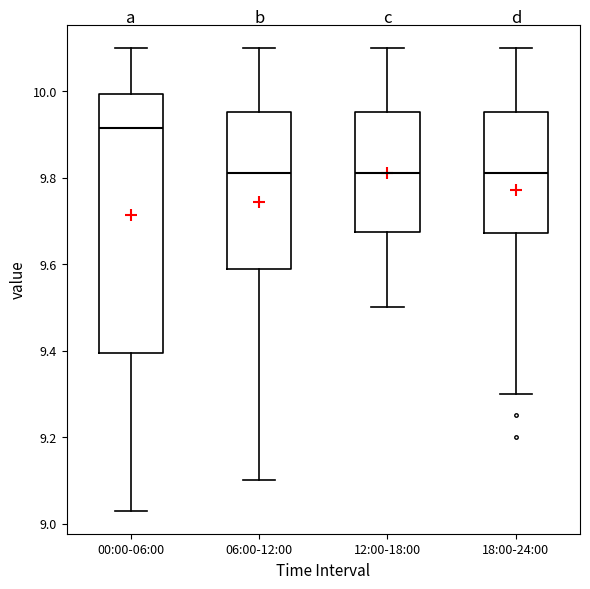

Which box has the highest median line?

00:00-06:00